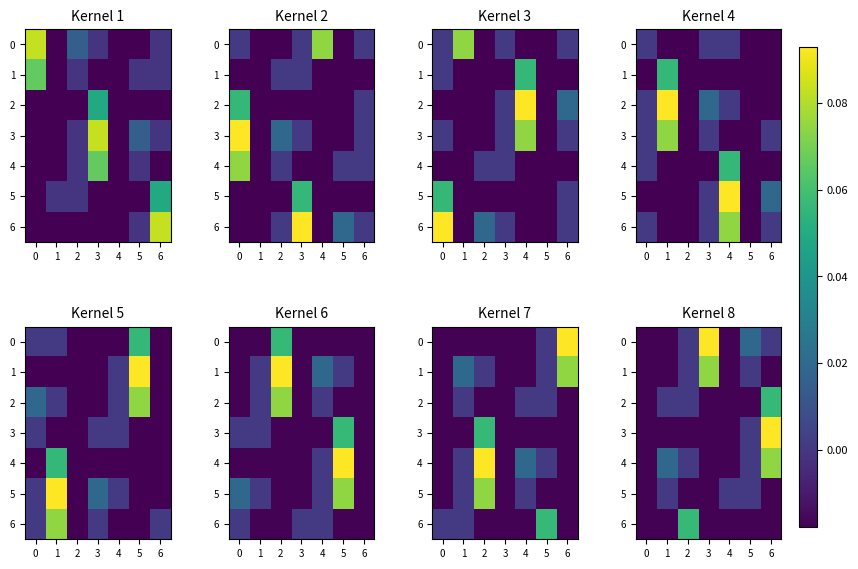

What is the total value across all series at 4?

-0.1